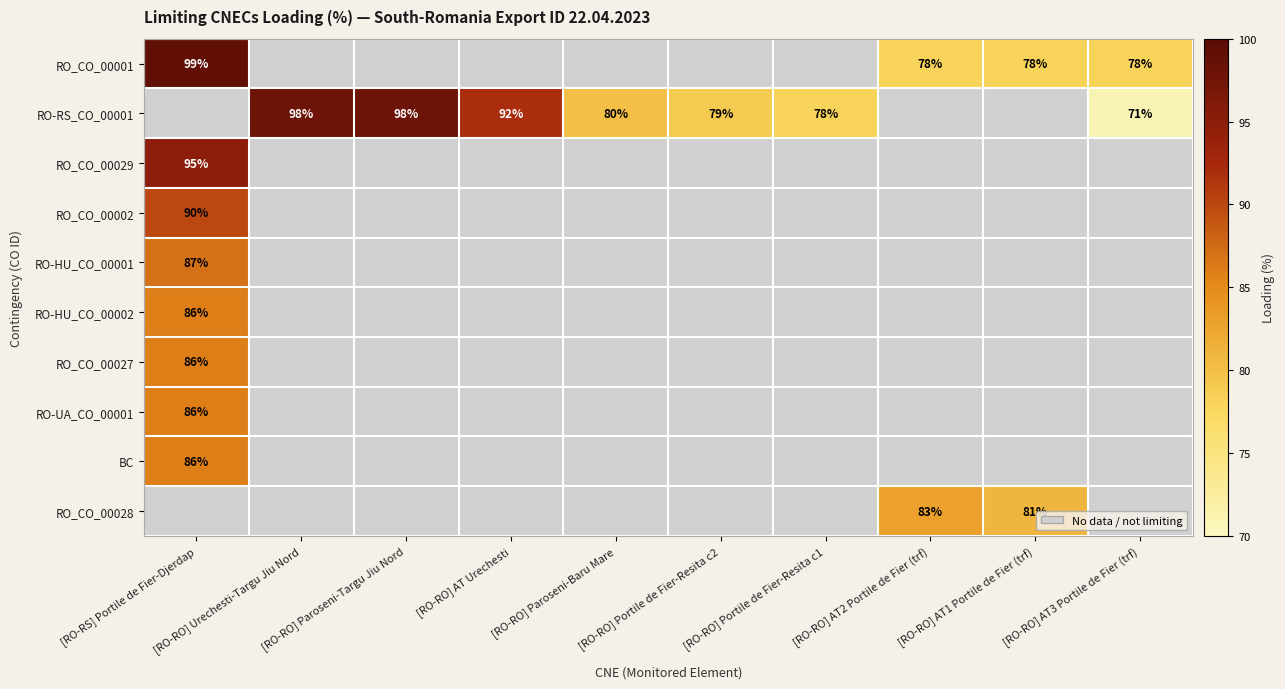

At [RO-RS] Portile de Fier-Djerdap, list the series in order from smallest to largest.

RO-HU_CO_00002, RO_CO_00027, RO-UA_CO_00001, BC, RO_CO_00028, RO-HU_CO_00001, RO_CO_00002, RO_CO_00001, RO-RS_CO_00001, RO_CO_00029